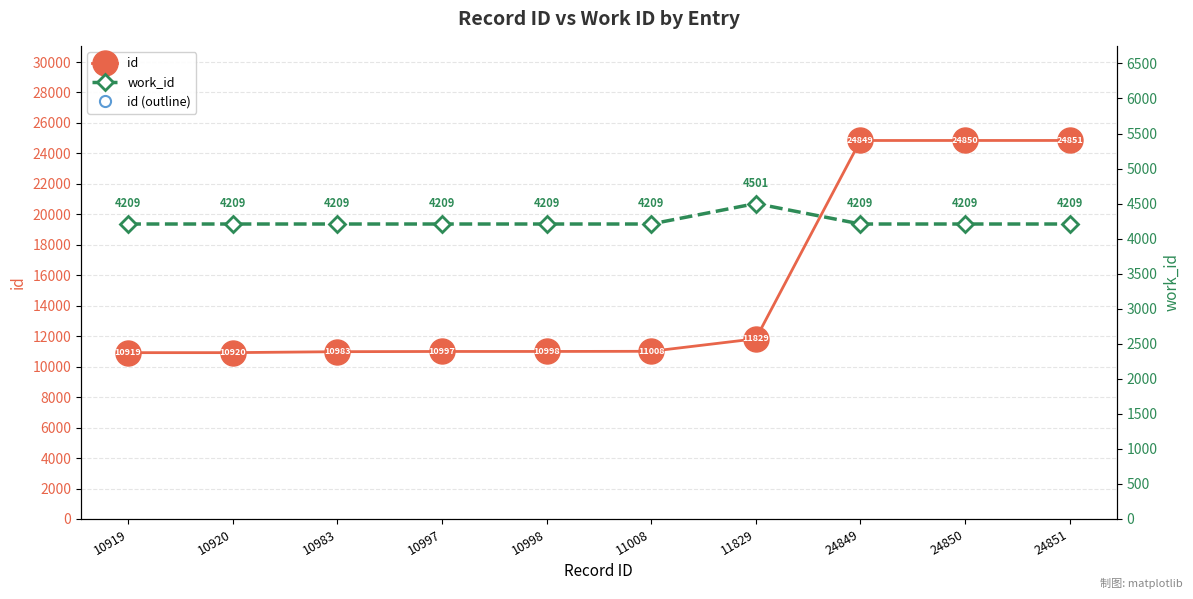

At which label does id (outline) reach its peak?

24851